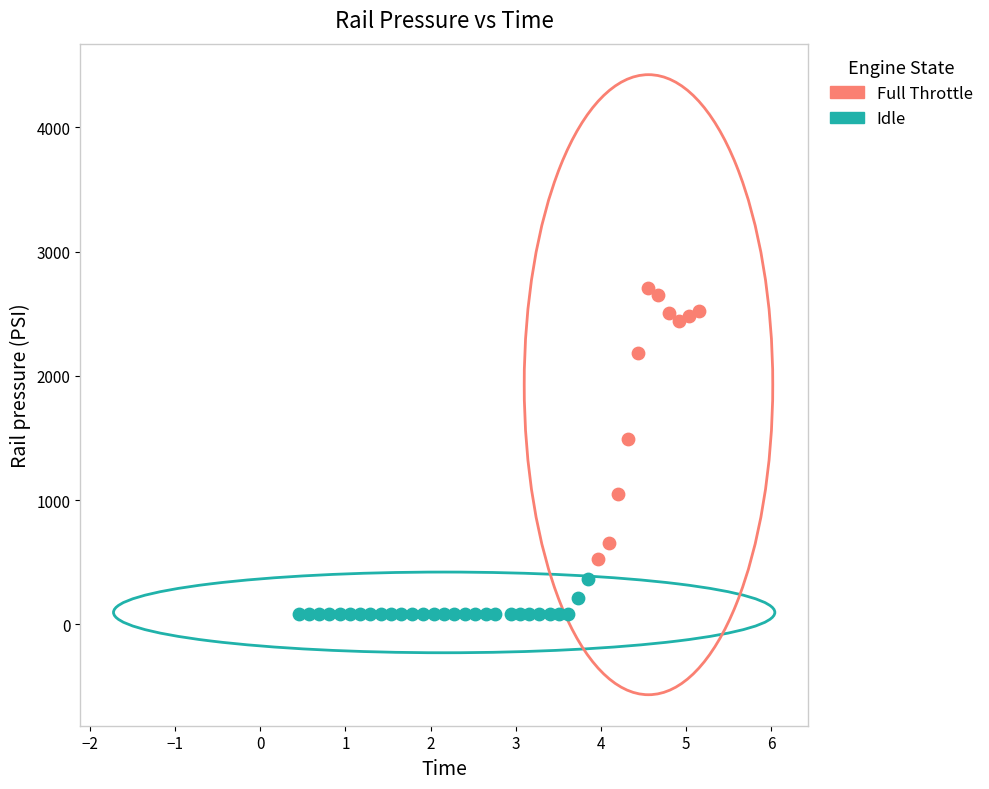

What are all the series names shown in the legend?

Full Throttle, Idle